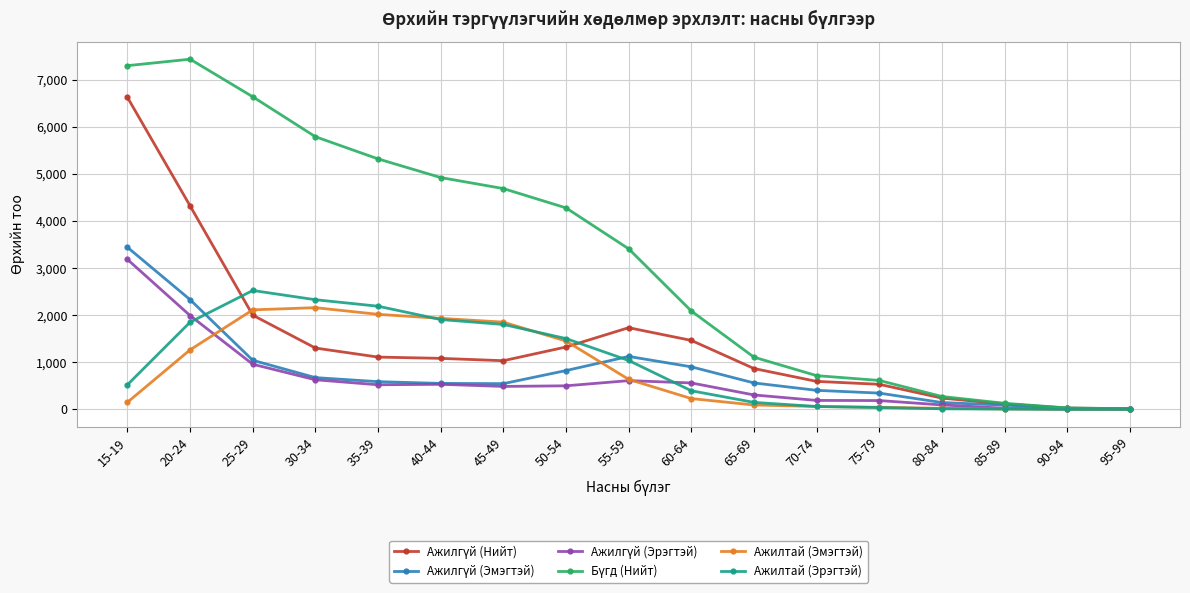

What is the label of the 16th point from the left?

90-94